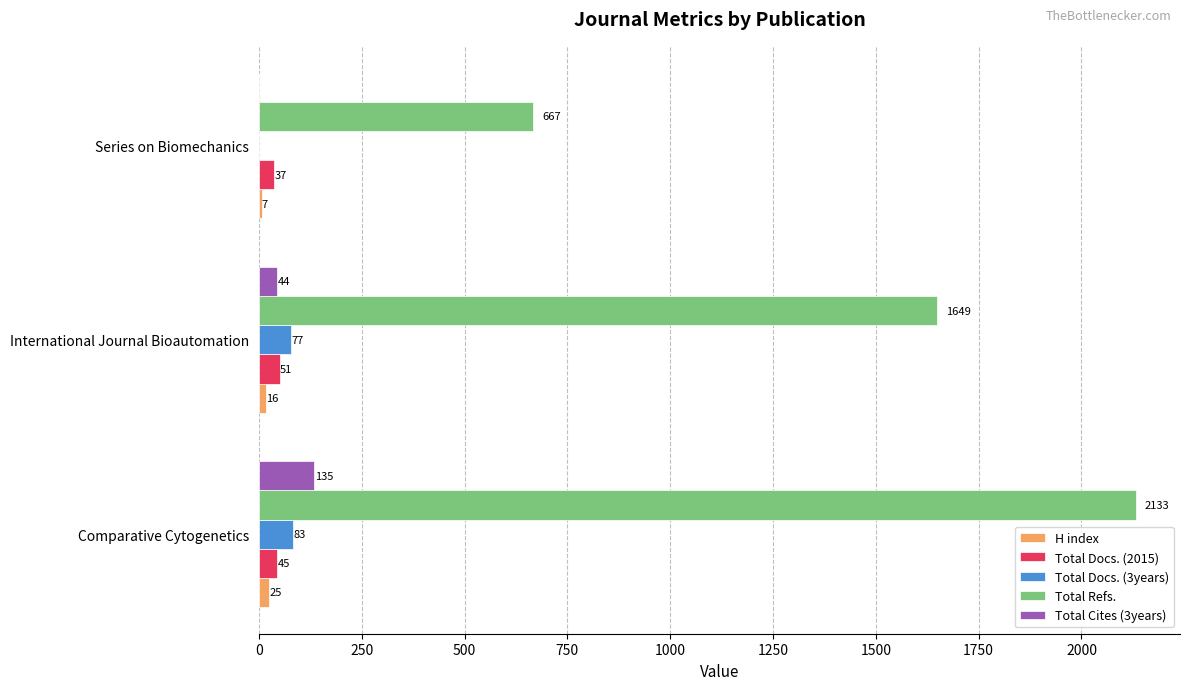

Count the Total Cites (3years) values in the range 0 to 135.

3